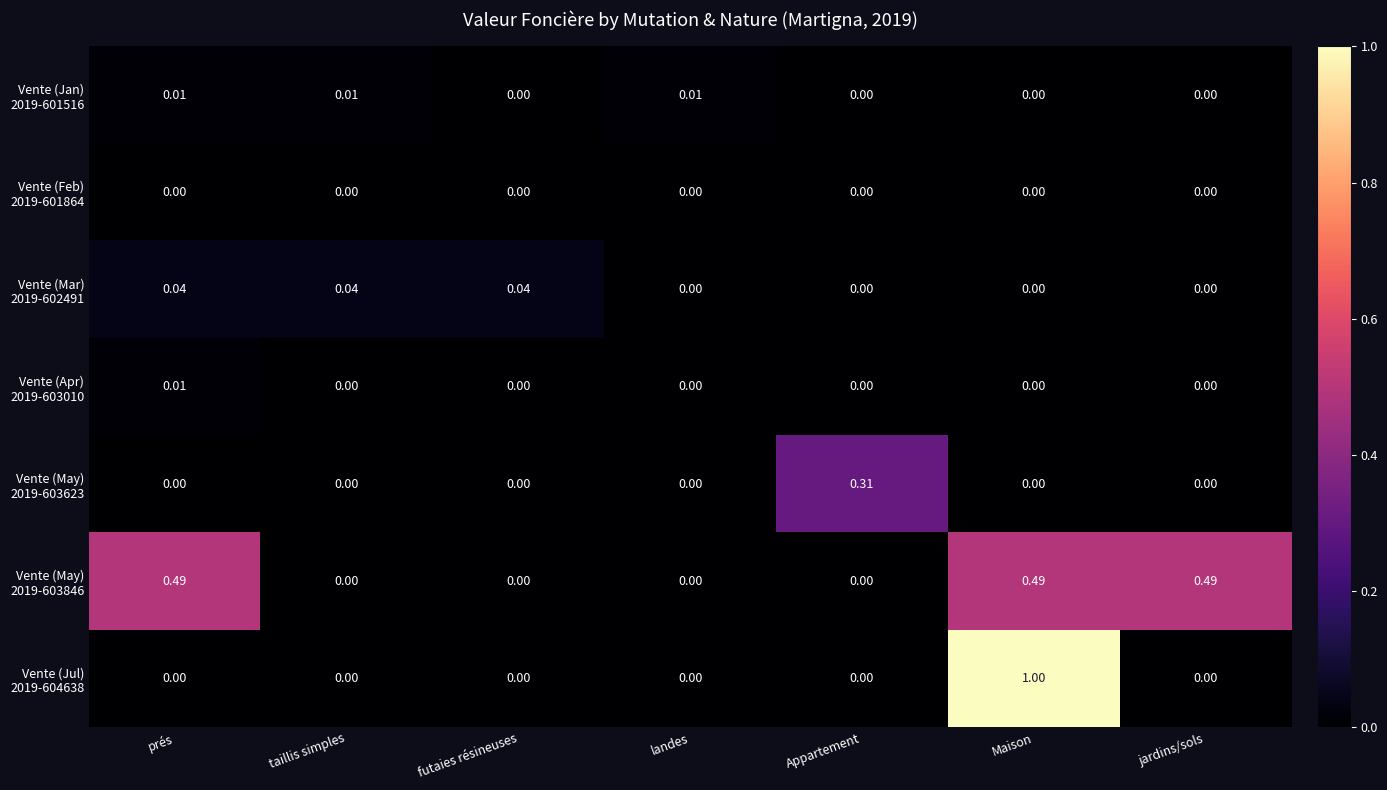

At which category is the sum across all series the highest?

Maison